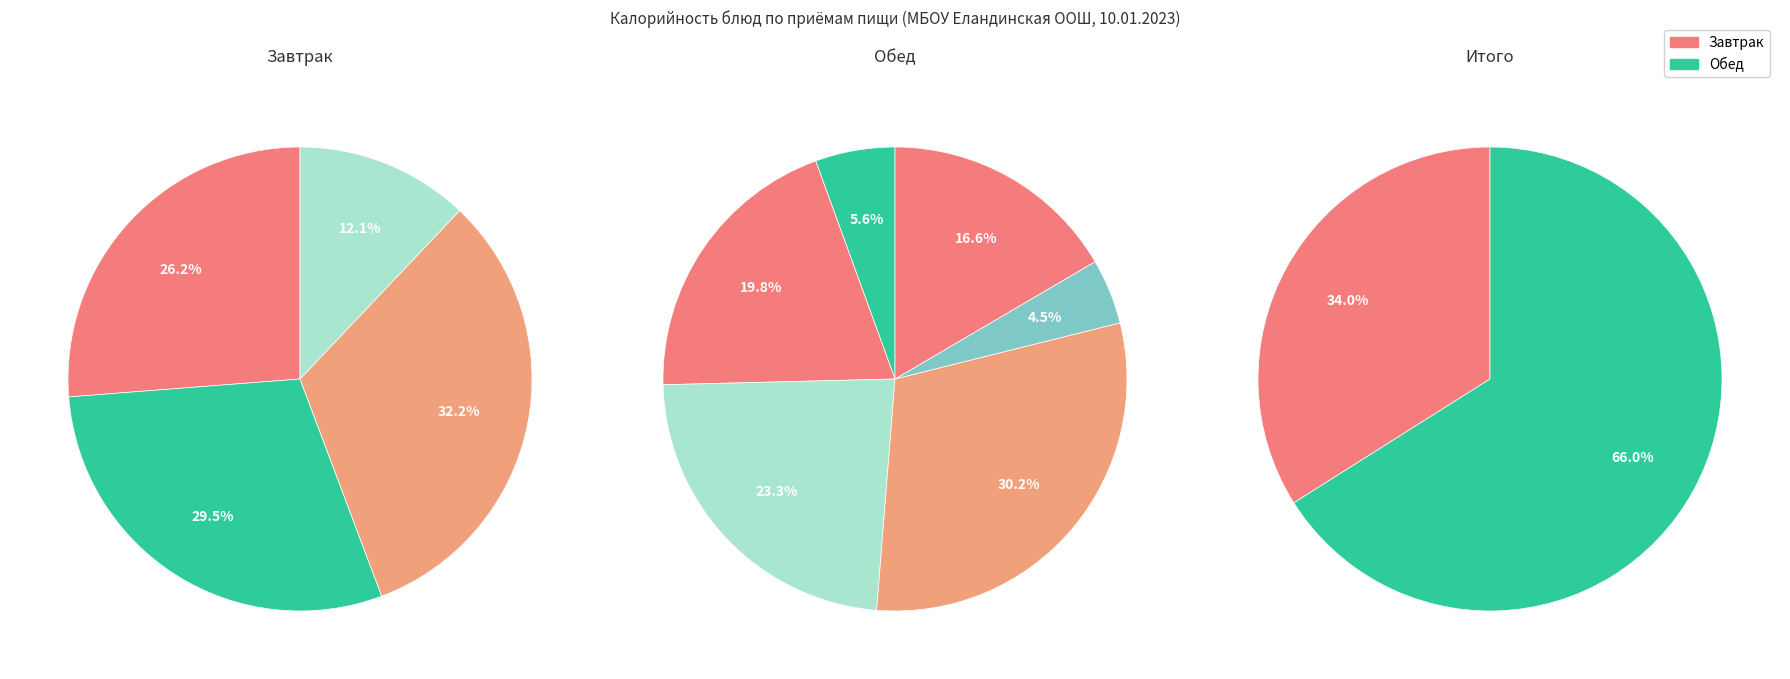

Between Каша вязкая с маслом и сахаром and Каша перловая, which is larger?

Каша перловая